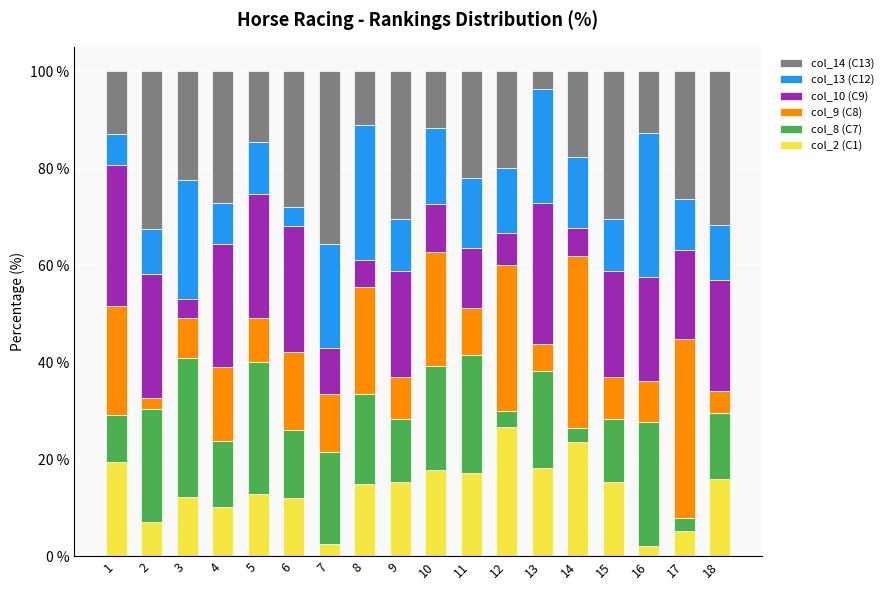

What is the minimum value for col_2 (C1)?

2.1